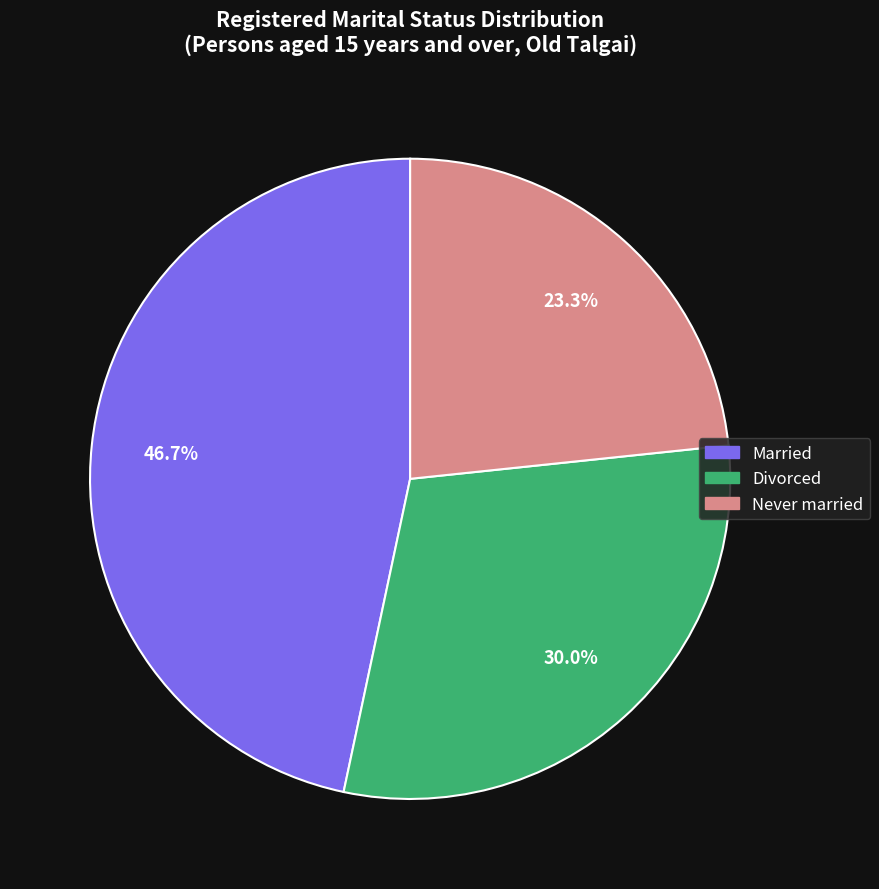

Does any single category account for the majority?

No